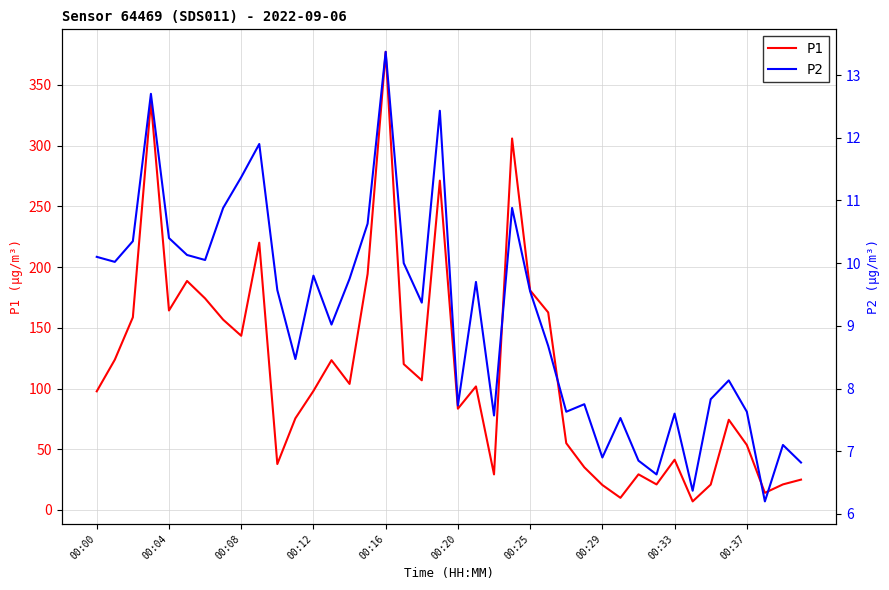

Count the number of data series in this chart.

2